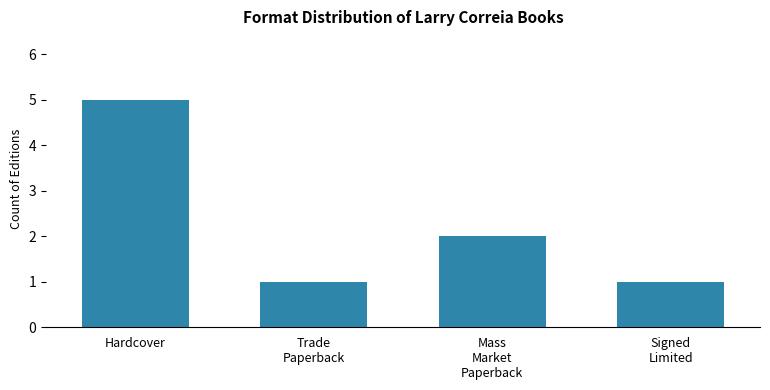

Reading right to left, what are all the values shown in this chart?

1	2	1	5